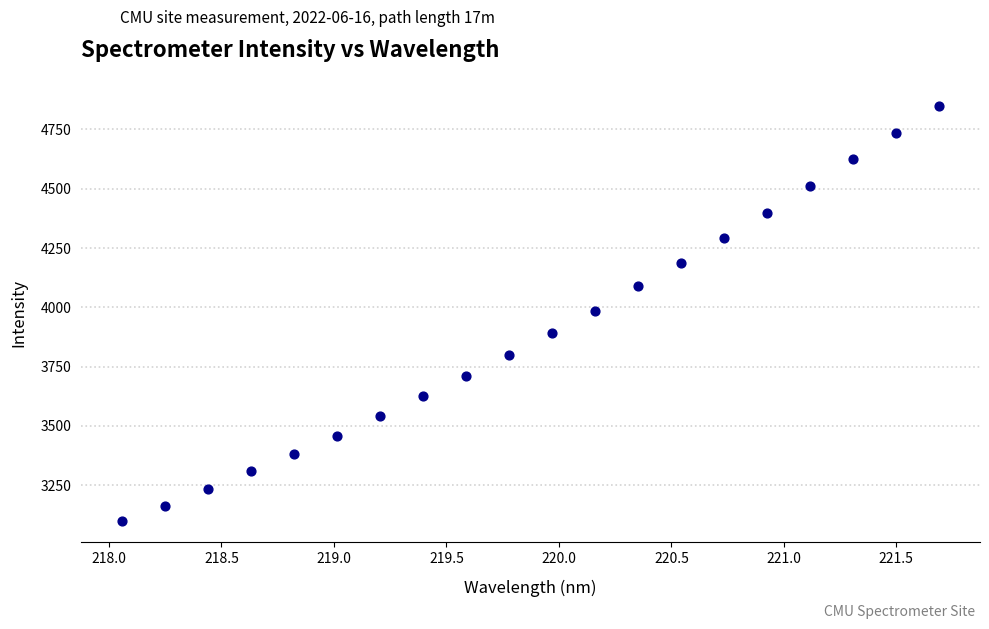

What is the range of X values (max minus min)?

3.6